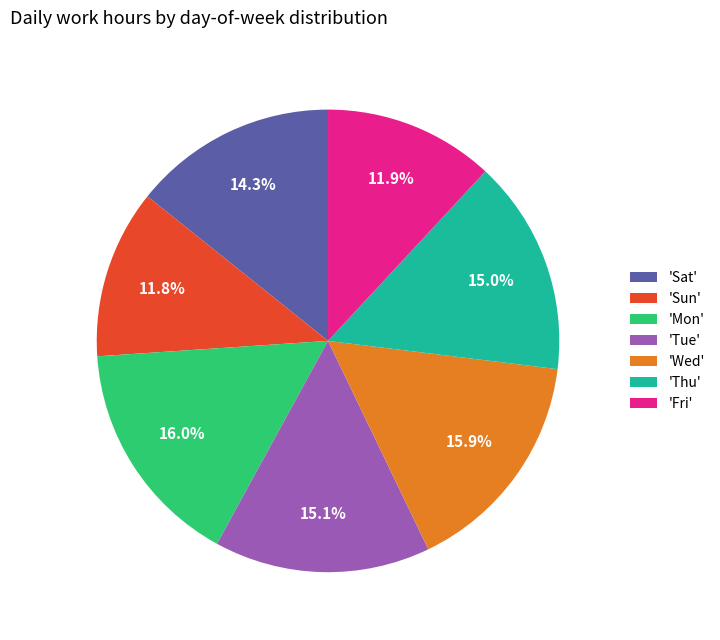

What is the ratio of the value at 'Wed' to the value at 'Fri'?

1.3